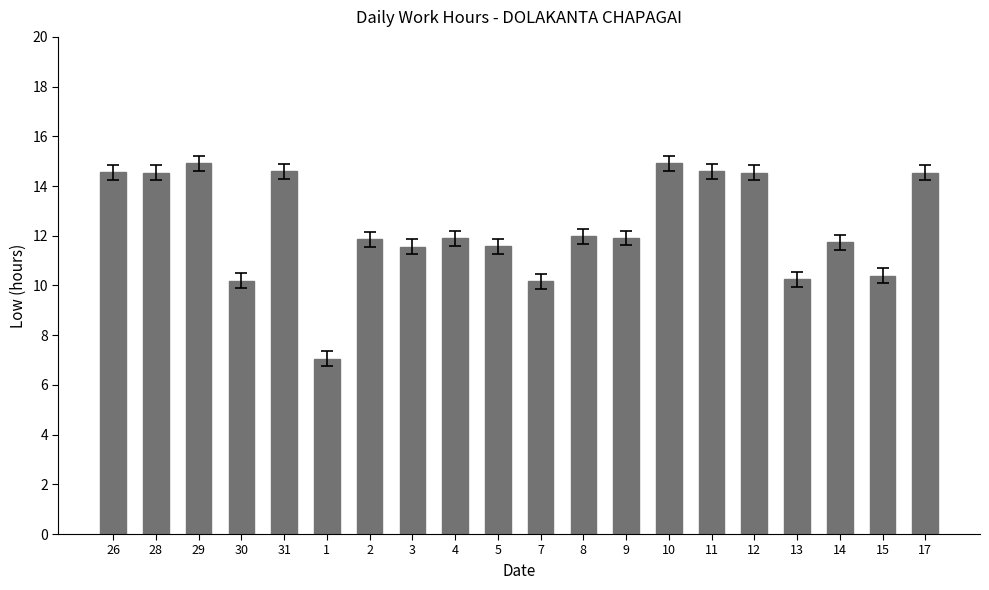

What is the difference between the maximum and minimum values?

7.9